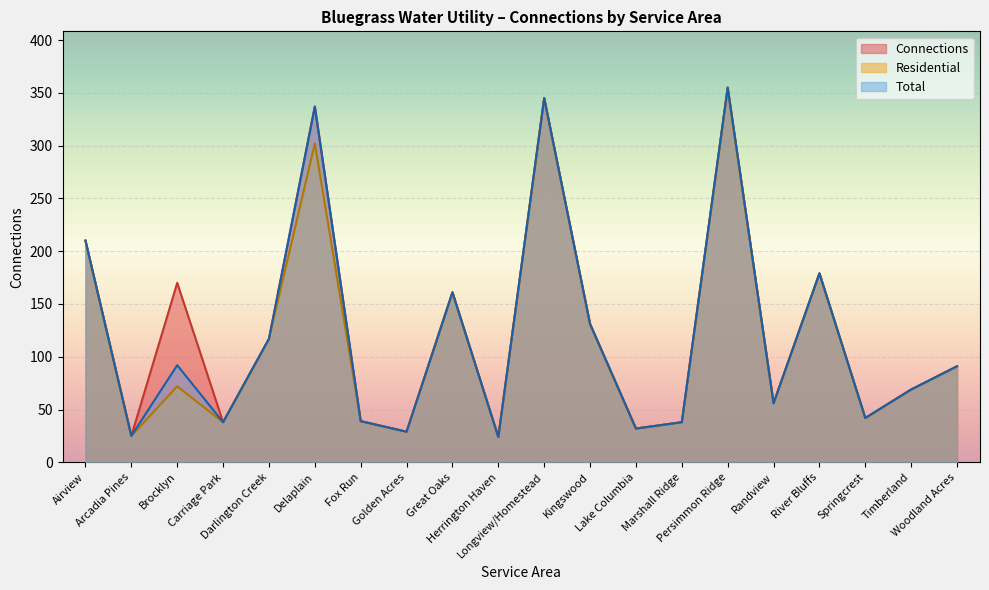

What is the difference between the maximum and minimum values in the Connections series?

331